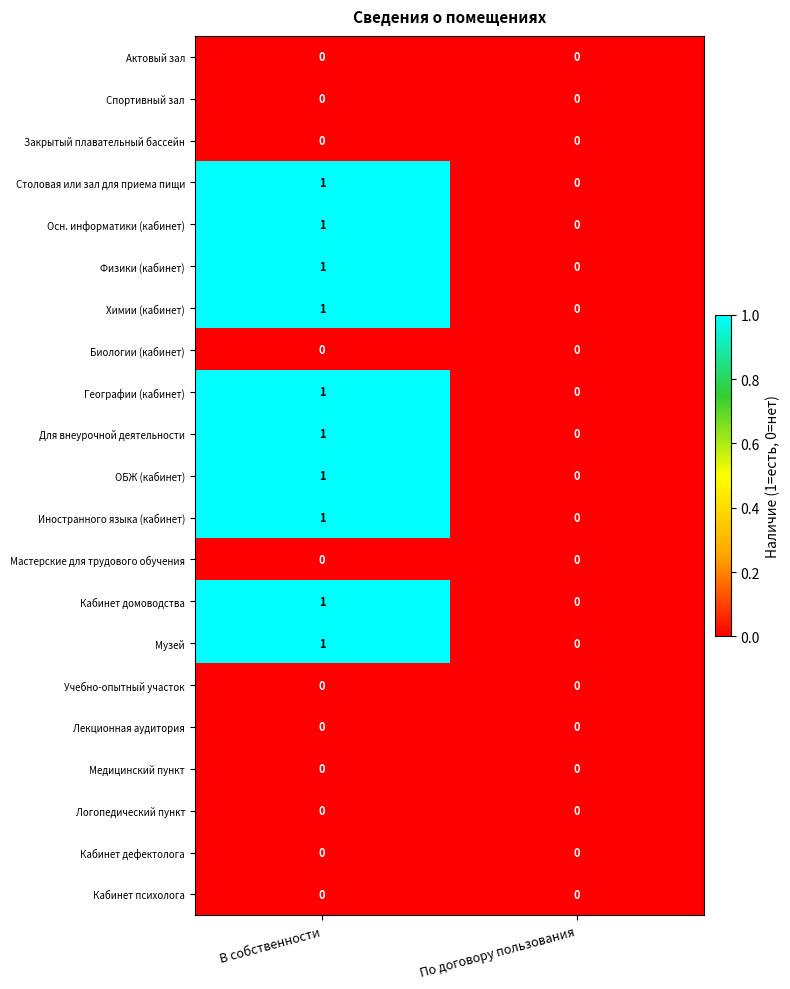

Which category has the highest value across all series?

В собственности